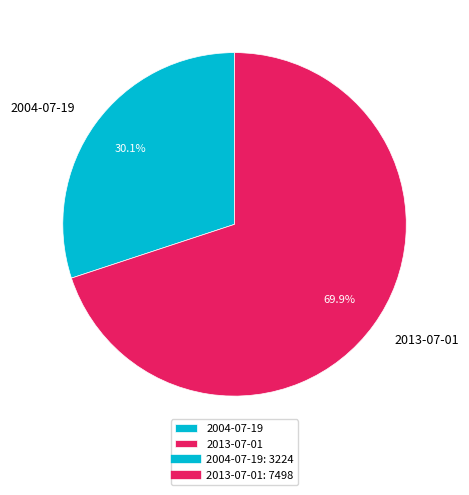

To the nearest percent, what is the combined percentage of 2013-07-01 and 2004-07-19?

100%